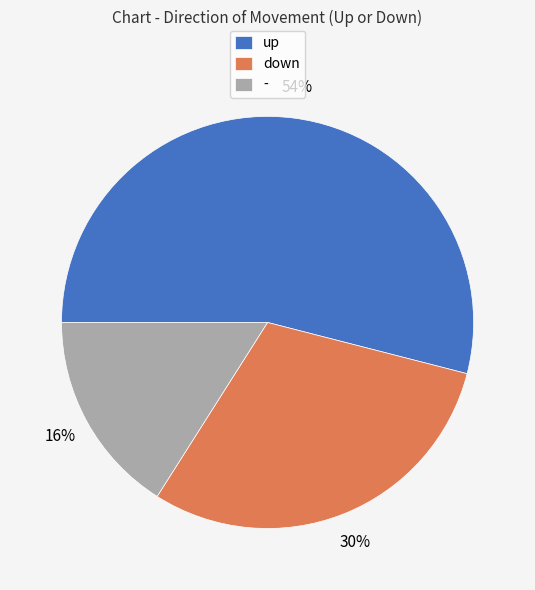

Do down and - together represent more than half of the pie?

No